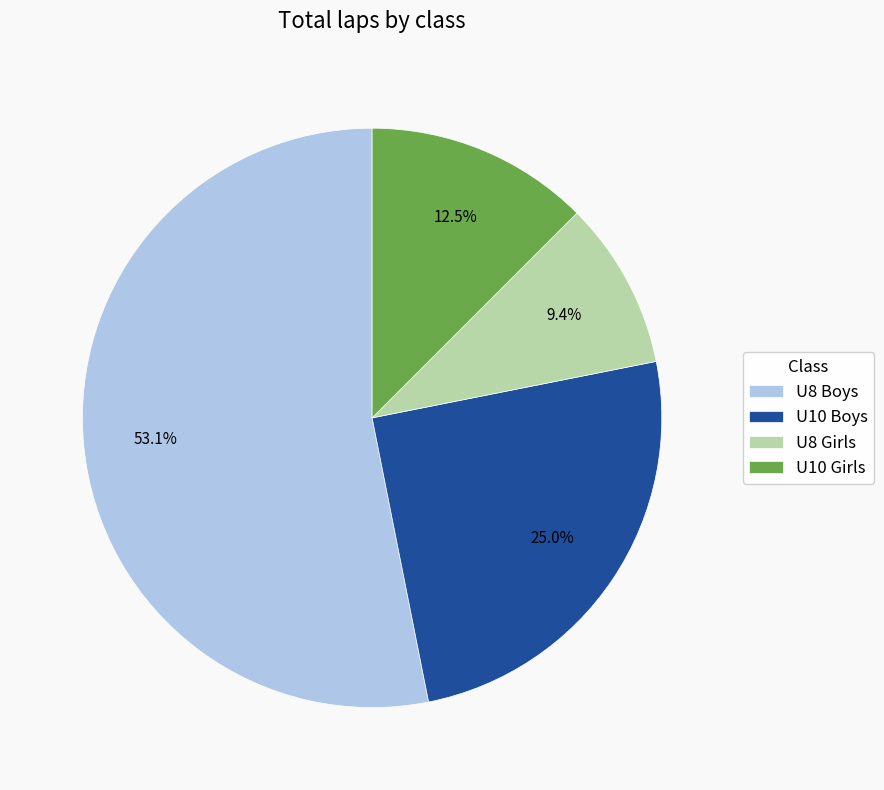

What is the ratio of the value at U10 Boys to the value at U10 Girls?

2.0